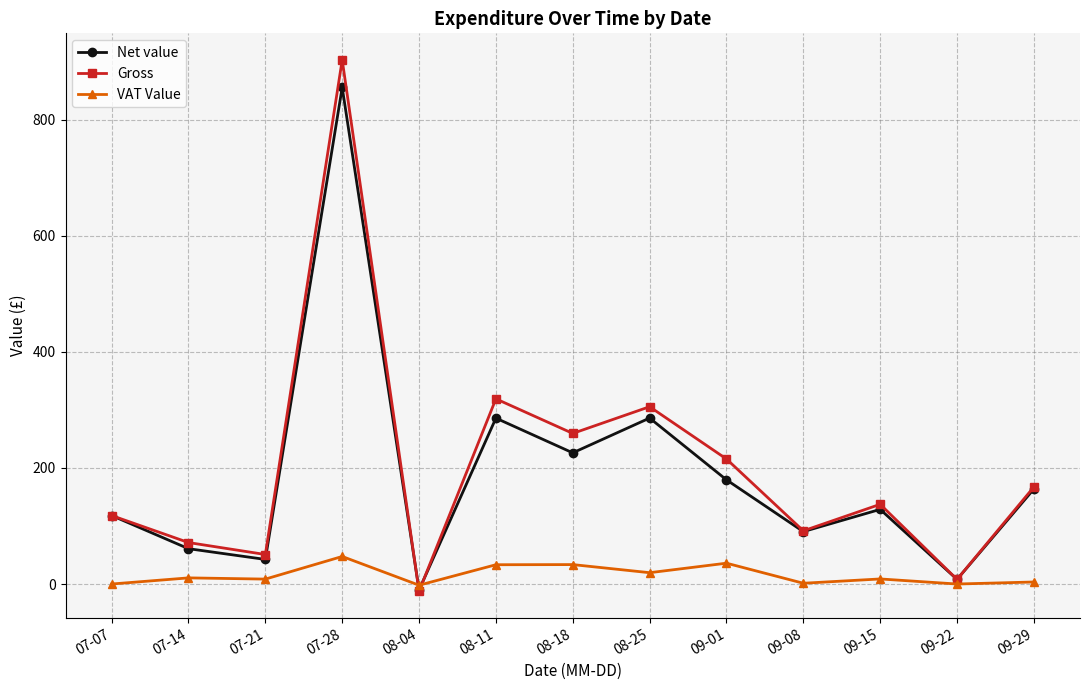

What is the greatest value displayed?

903.1